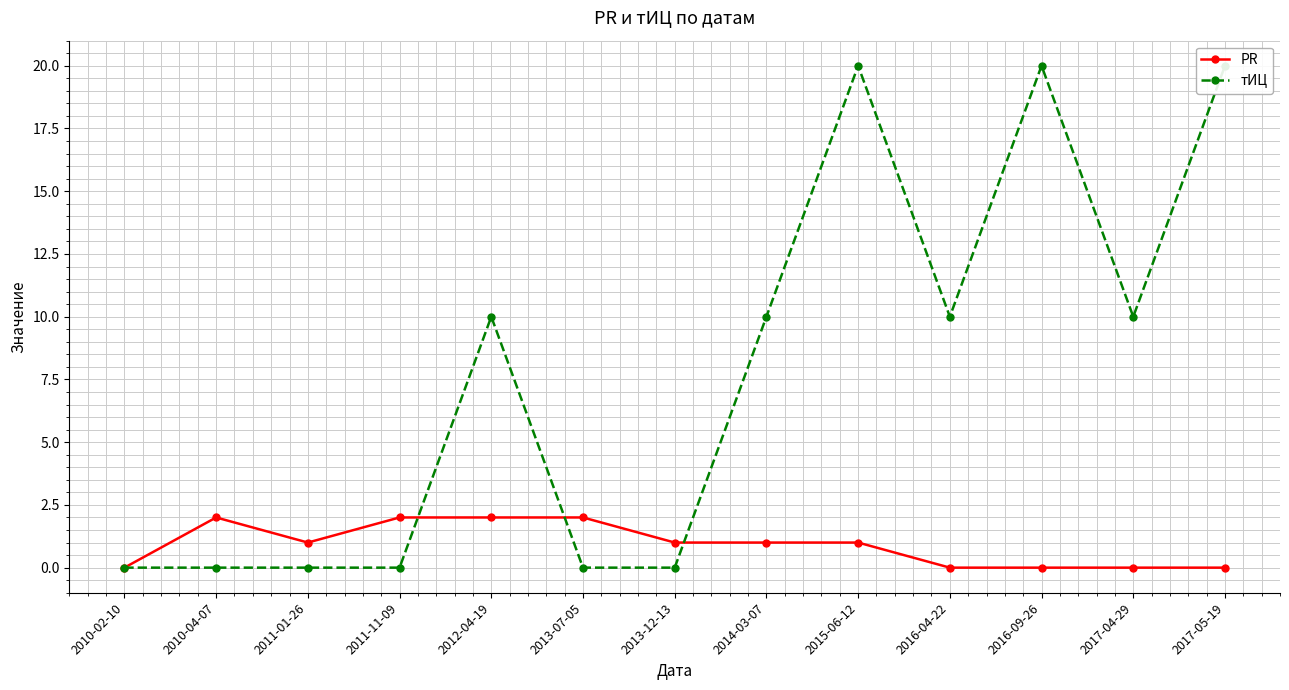

True or false: тИЦ has a value of 0 at 2013-07-05.

True